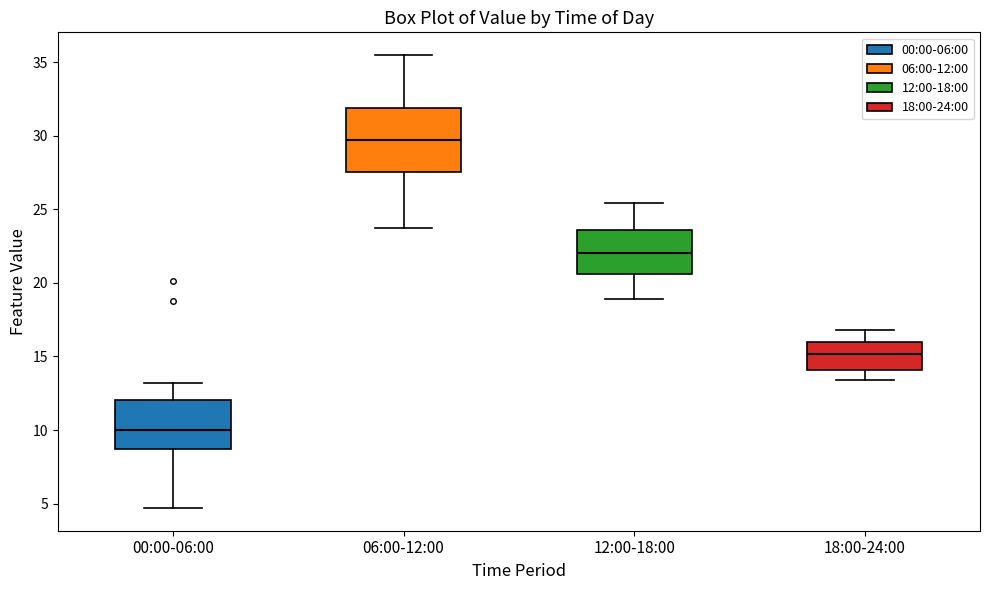

Where is the upper edge of the box for 00:00-06:00 on the y-axis? The values are not printed on the chart, so give them approximately, as read against the axis.

12.0